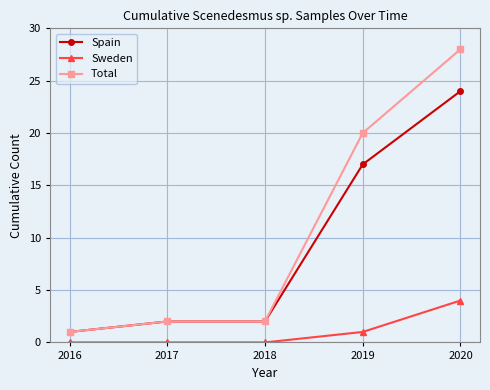

Count the number of data series in this chart.

3